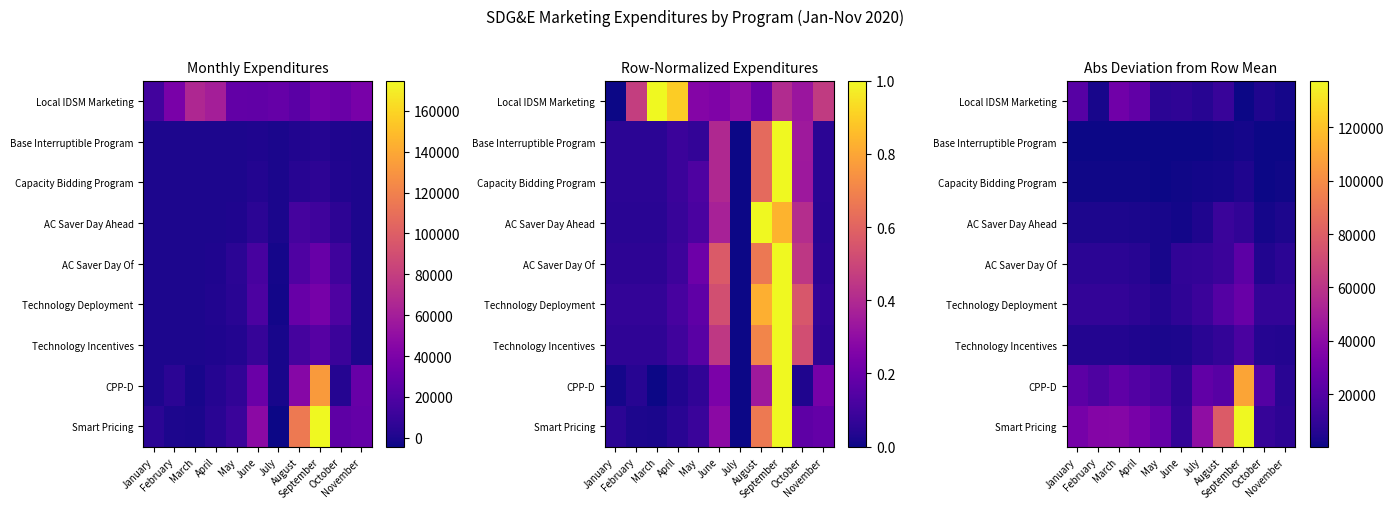

Which series has the largest total across all categories?

Smart Pricing